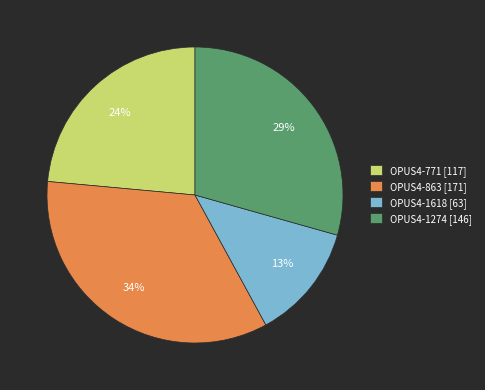

How many segments does this pie chart have?

4